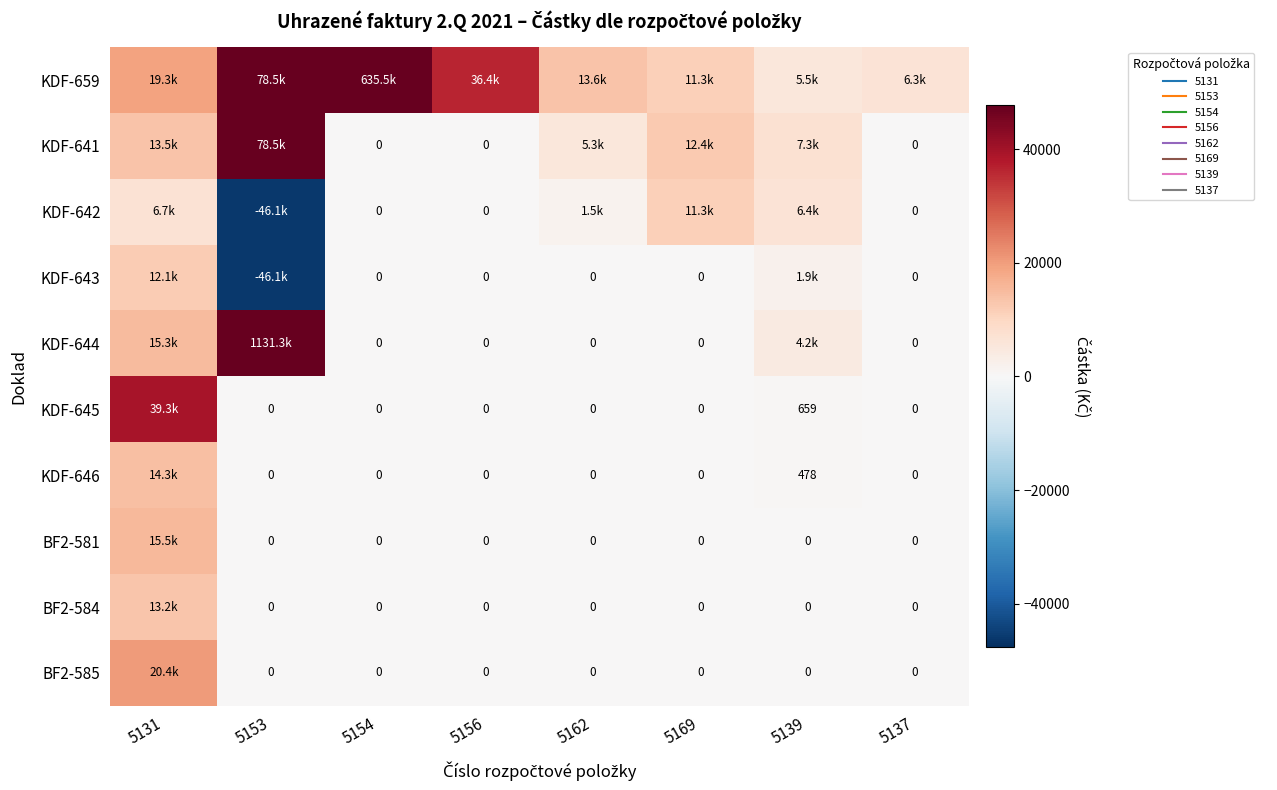

Is it true that KDF-644 equals 1131350.0 at 5153?

True